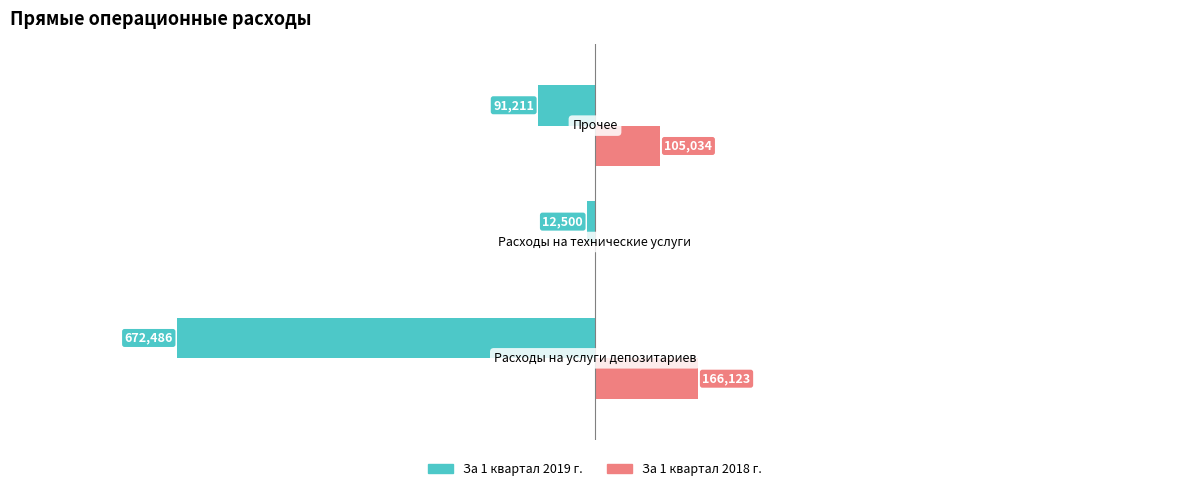

What are all the series names shown in the legend?

За 1 квартал 2019 г., За 1 квартал 2018 г.